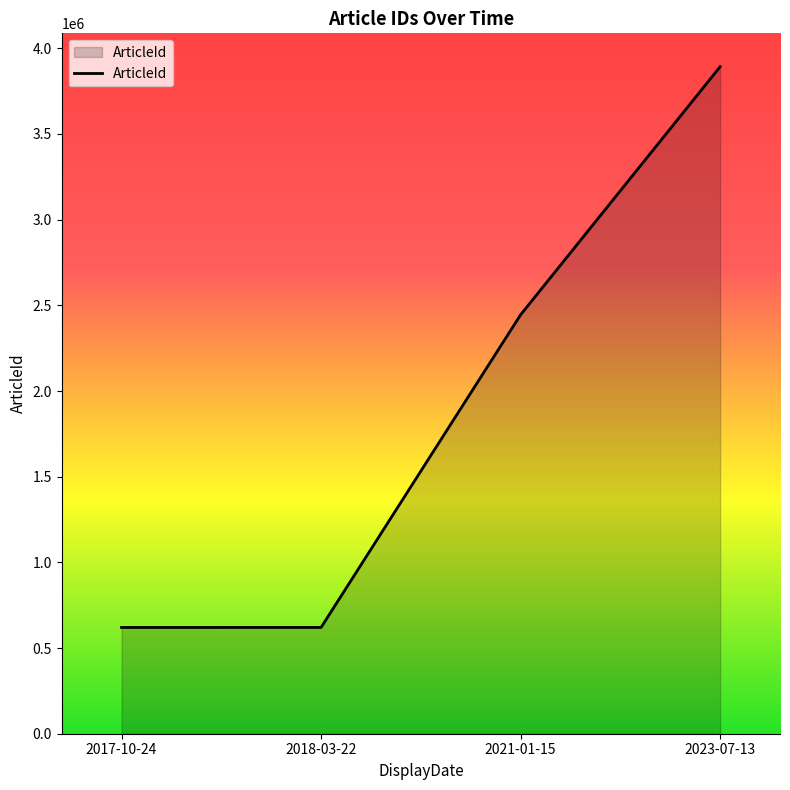

What is the difference between the maximum and minimum values?

3272472